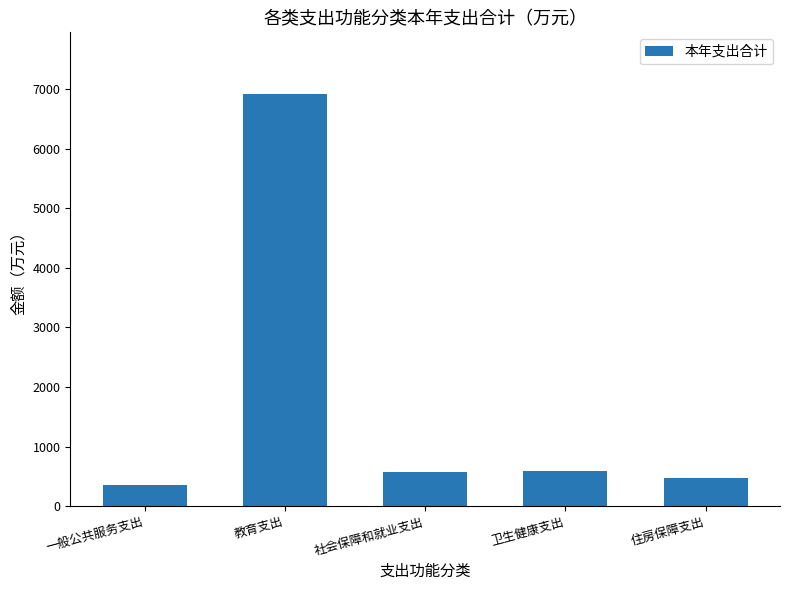

What is the change in value from 一般公共服务支出 to 卫生健康支出?

+240.6